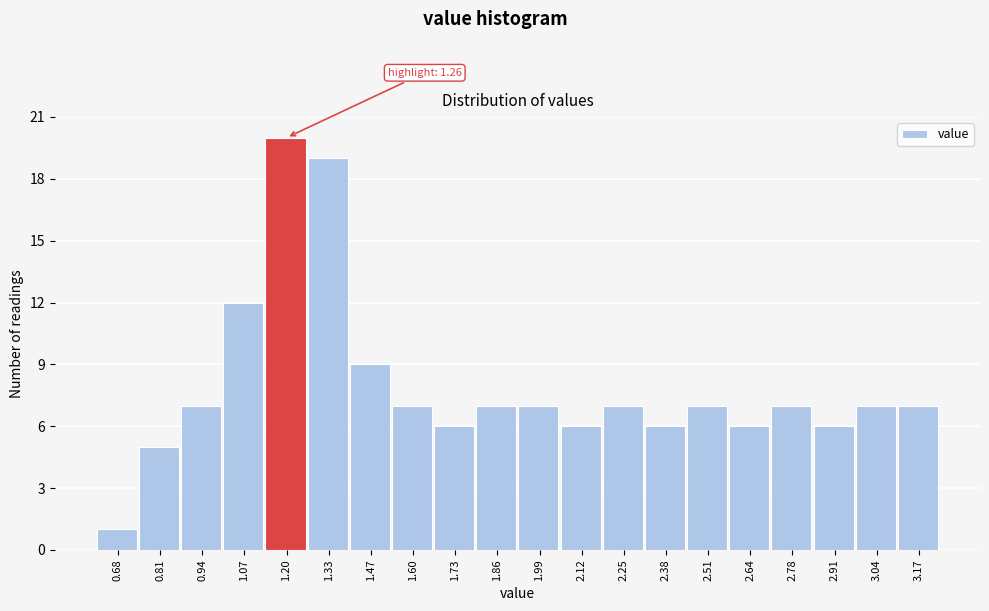

Reading left to right, list all the values displayed in this chart.

1	5	7	12	20	19	9	7	6	7	7	6	7	6	7	6	7	6	7	7